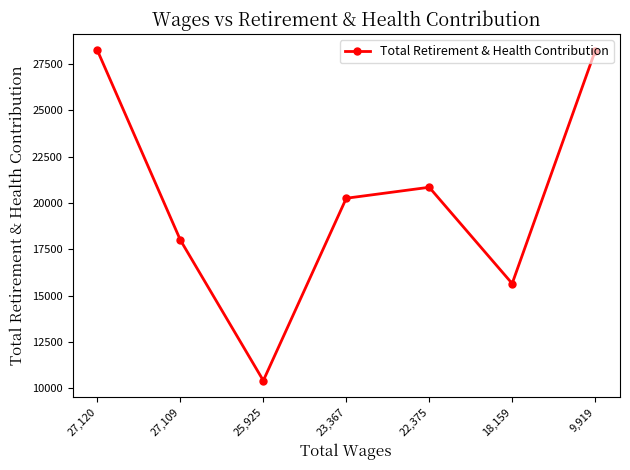

Where is the data nearest to the value 19324?

23,367